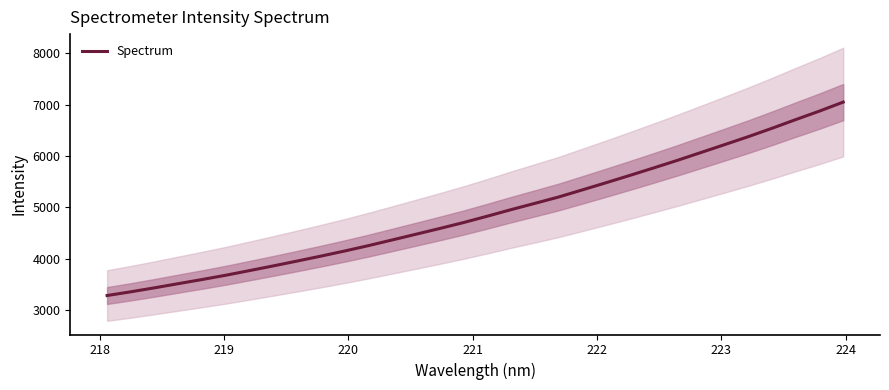

True or false: there are more than 1 points higher than both neighbors.

False